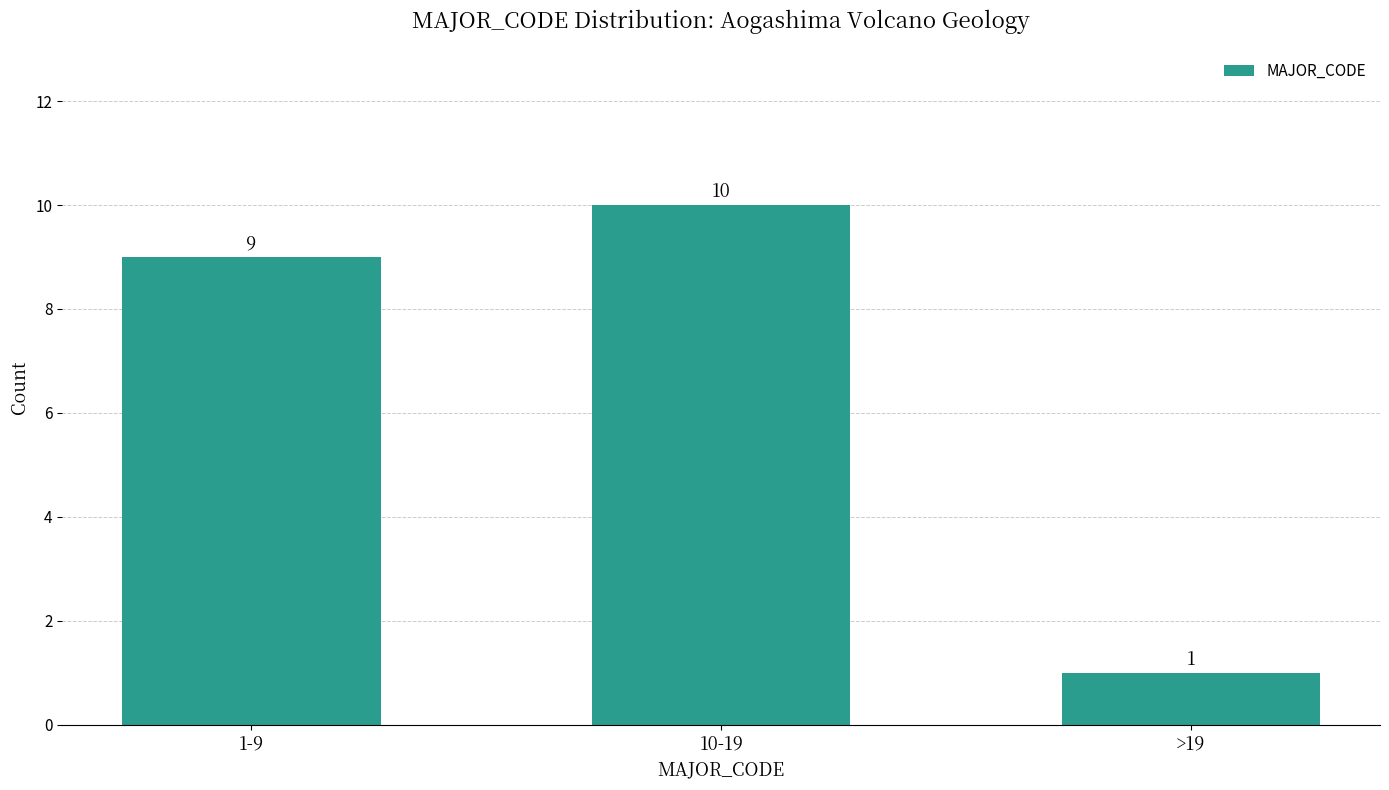

Reading right to left, extract all data points from this chart.

>19=1	10-19=10	1-9=9